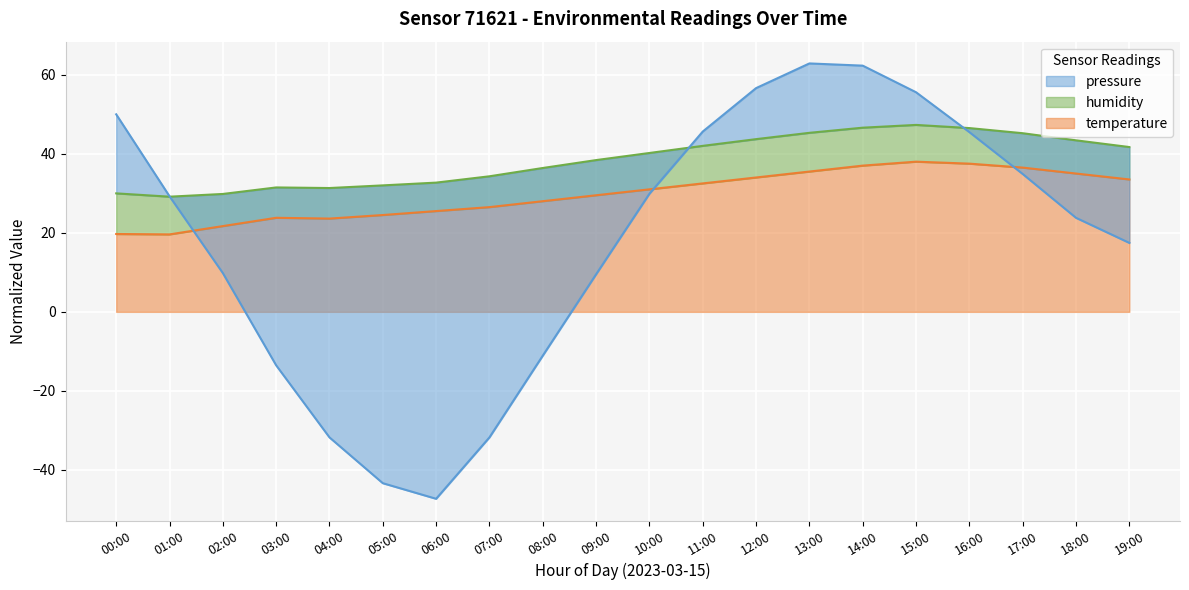

How many data points in pressure are less than 29?

10